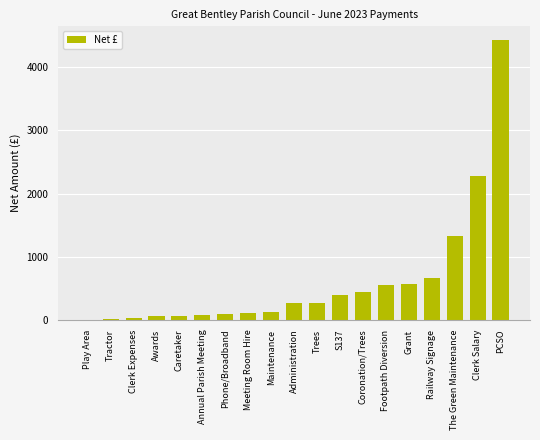

Which has a higher value, Clerk Salary or Caretaker?

Clerk Salary